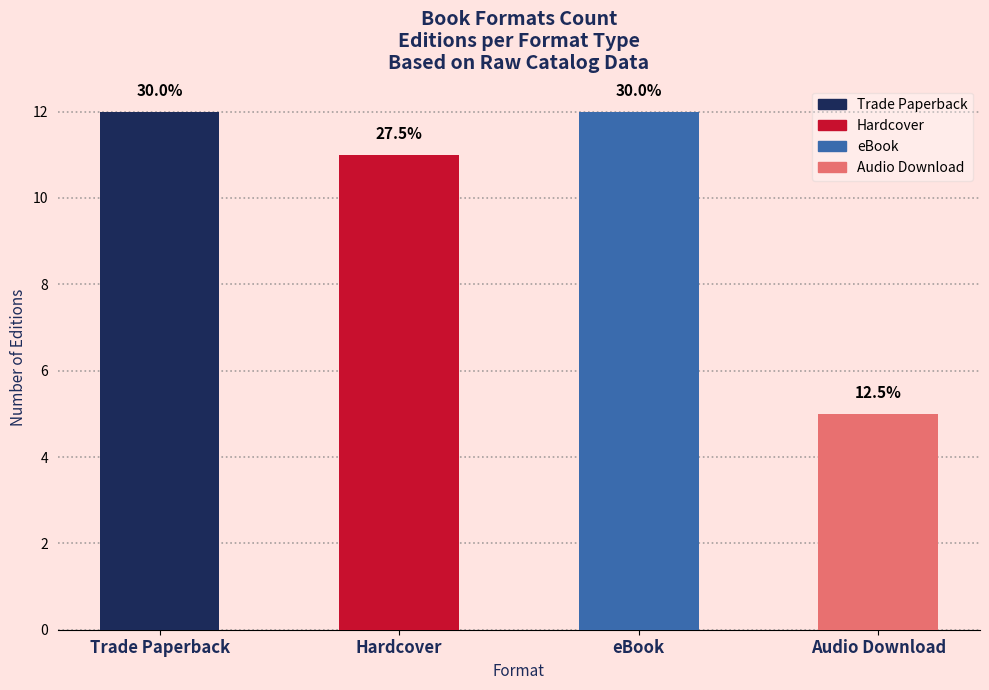

Are the bars horizontal?

No